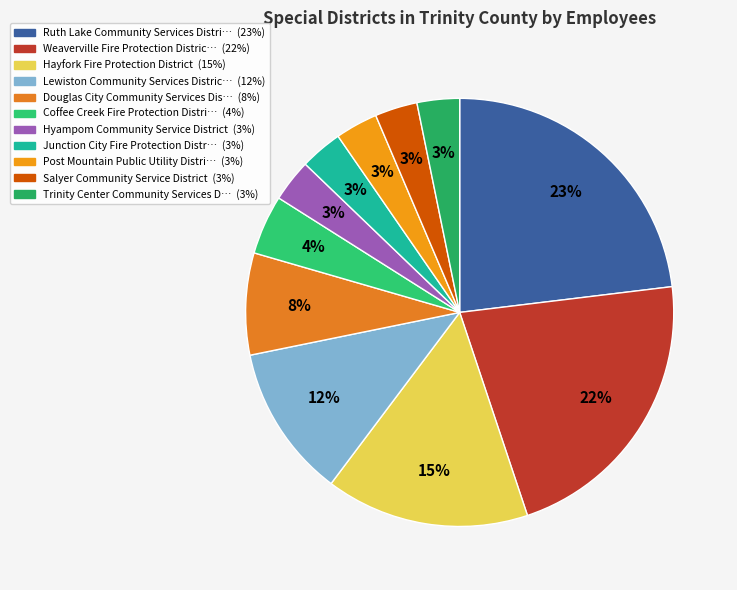

What is the smallest slice in the pie chart?

Hyampom Community Service District